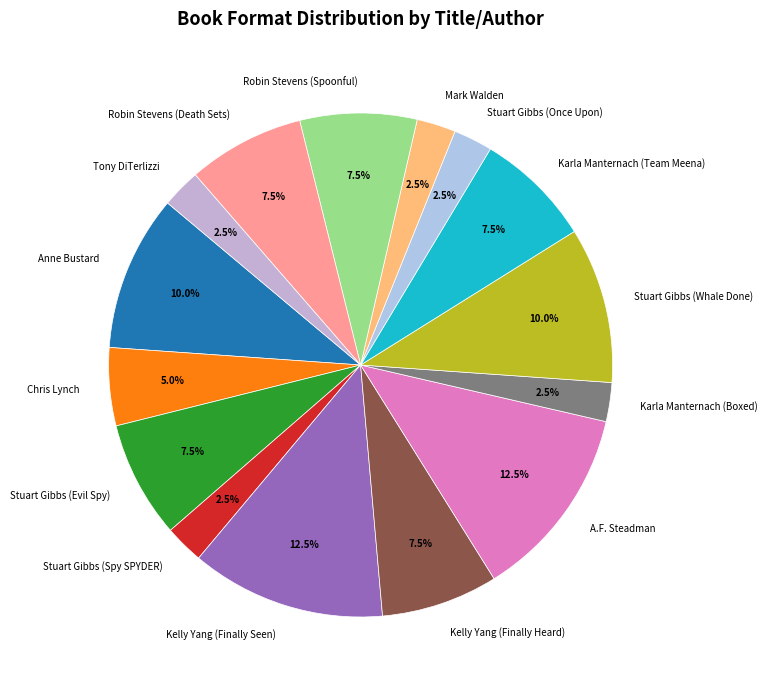

Is the sum of Stuart Gibbs (Evil Spy) and Kelly Yang (Finally Heard) greater than half?

No